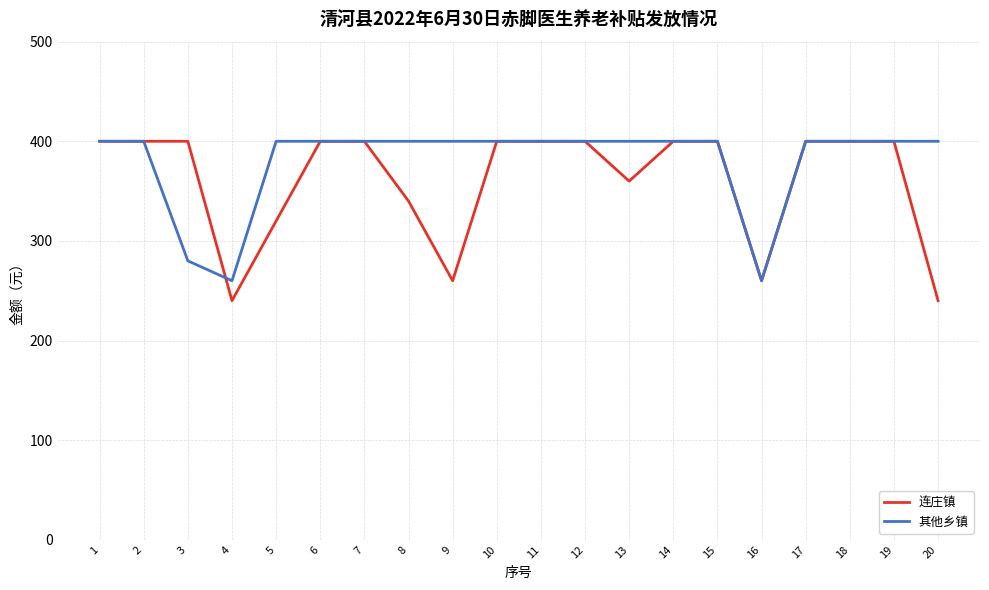

True or false: 其他乡镇 has a value of 400 at 18.

True